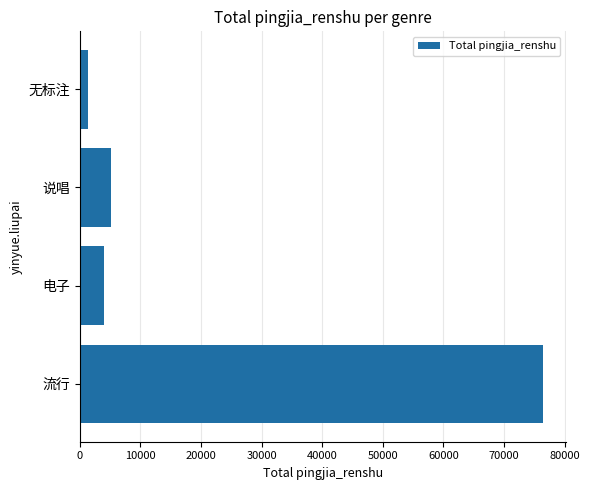

List the labels in order of value, largest first.

流行, 说唱, 电子, 无标注